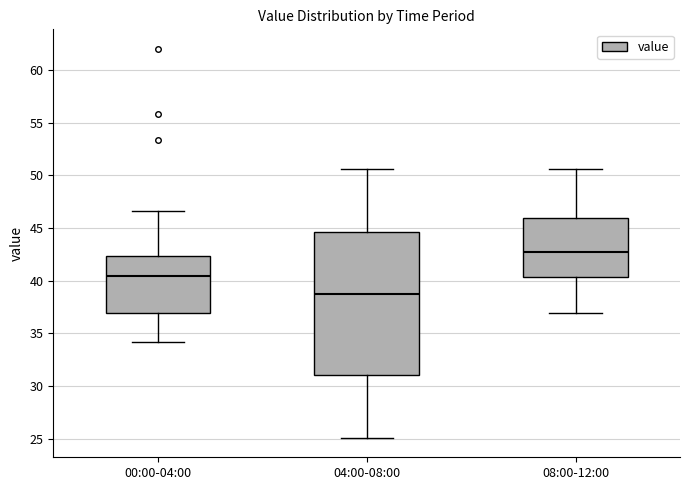

Reading left to right, transcribe this box plot: for each box, give where its median line is, the range the box spans, and where its two whiskers end, as read against the y-axis. The values are not printed on the chart, so give them approximately, as read against the axis.

00:00-04:00: median 40.5, box 37.0 to 42.5, whiskers 34.0 to 46.5
04:00-08:00: median 38.5, box 31.0 to 44.5, whiskers 25.0 to 50.5
08:00-12:00: median 42.5, box 40.5 to 46.0, whiskers 37.0 to 50.5